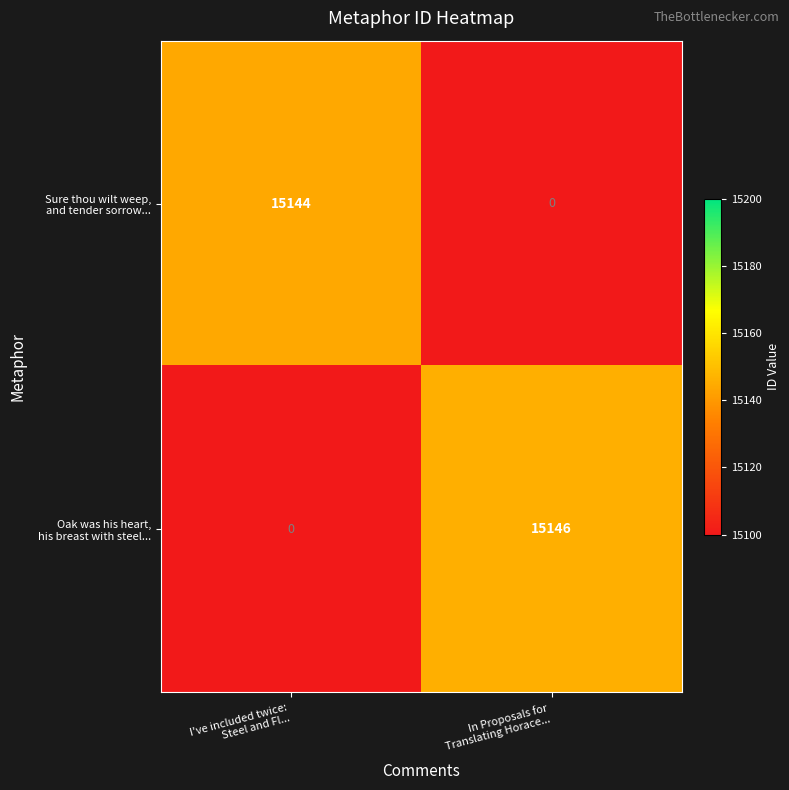

What is the greatest value displayed?

15146